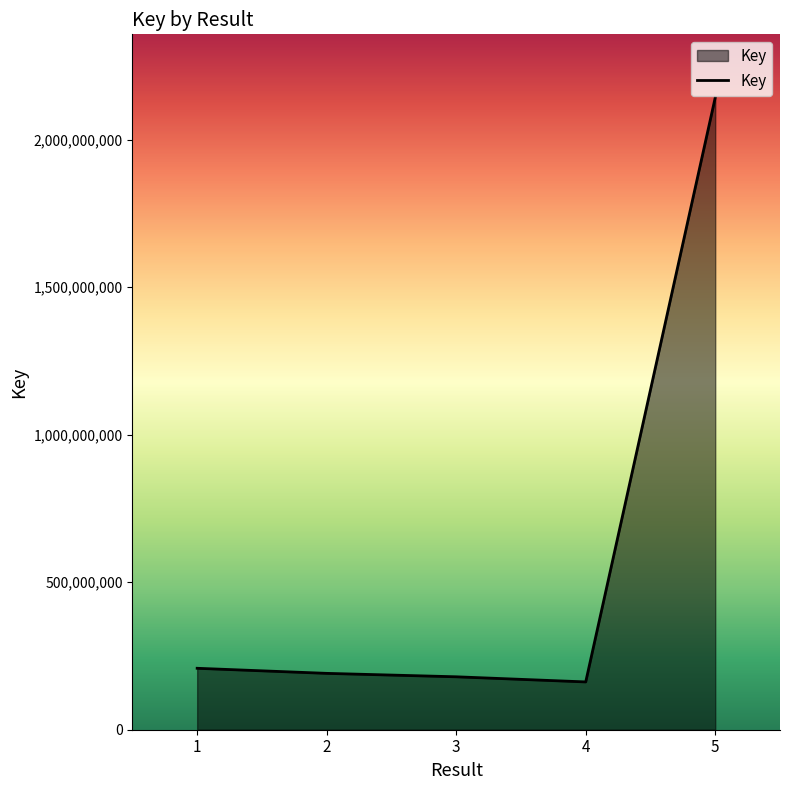

What is the sum of the values at 5 and 3?

2321622933